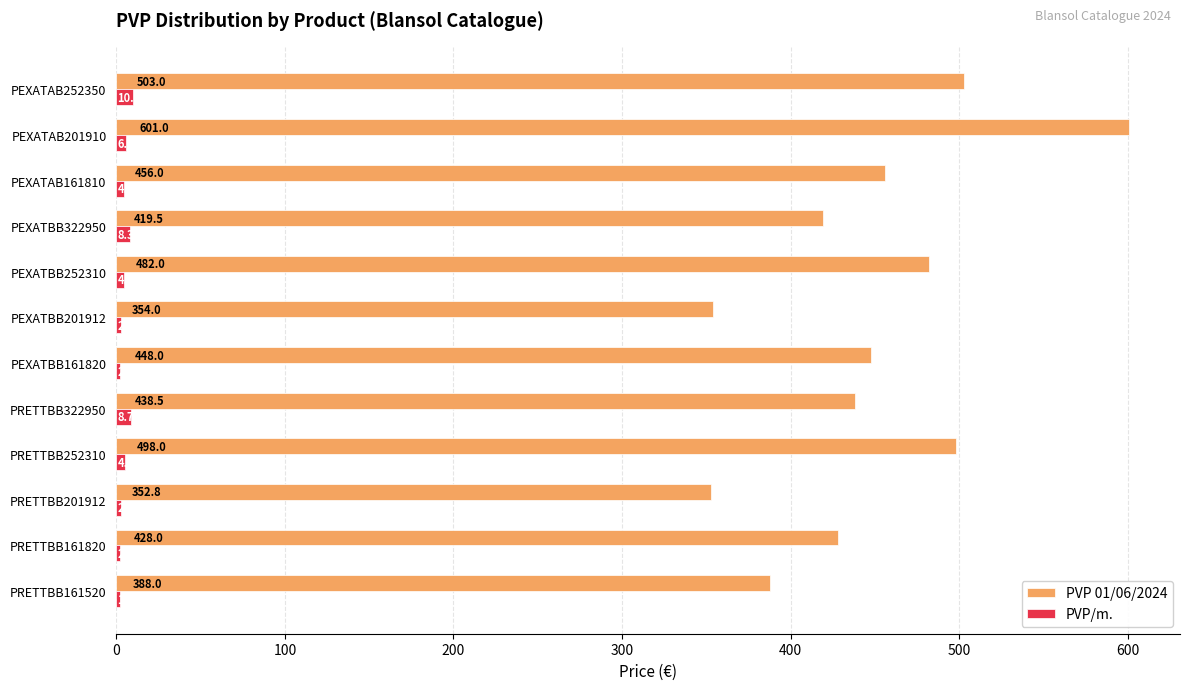

How many data points in PVP/m. are above 4?

7